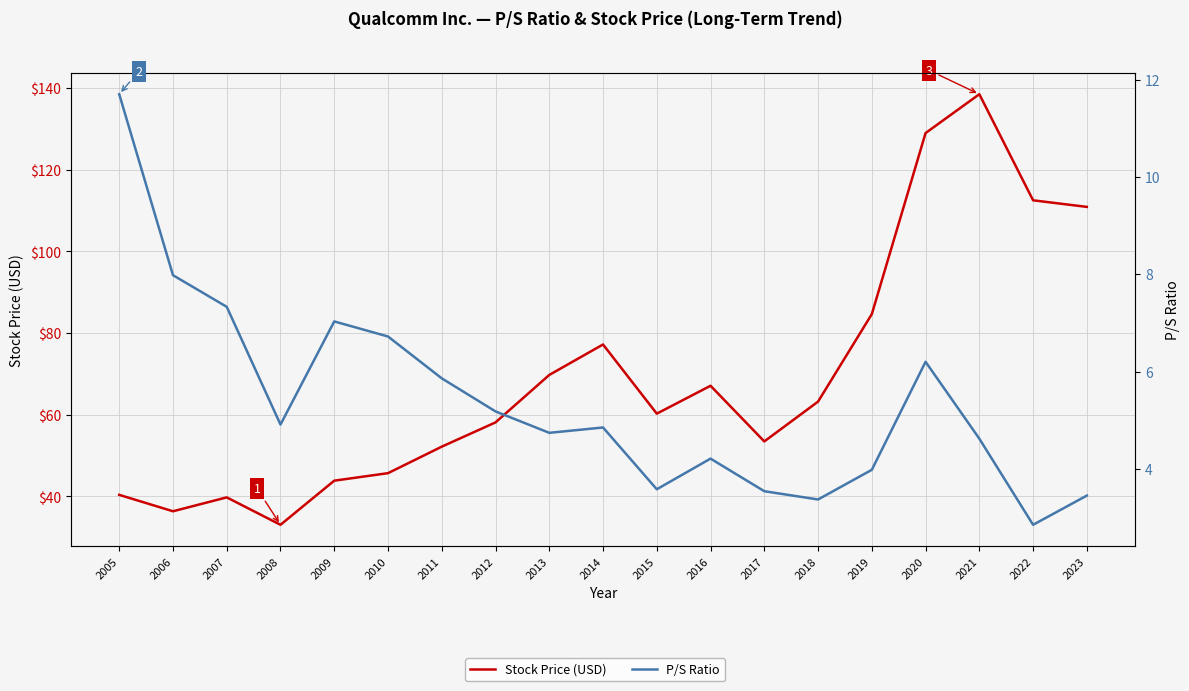

Where does the Stock Price (USD) series first go above 60?

2013